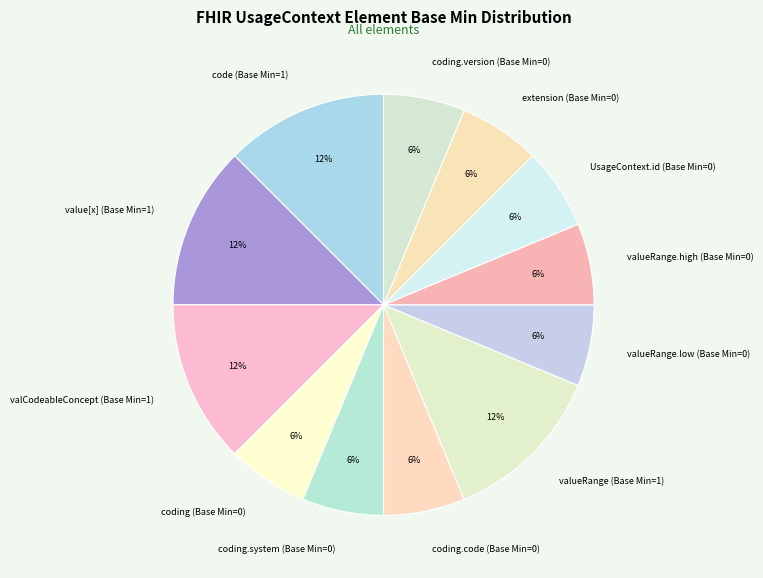

To the nearest percent, what portion does UsageContext.id (Base Min=0) represent?

6%